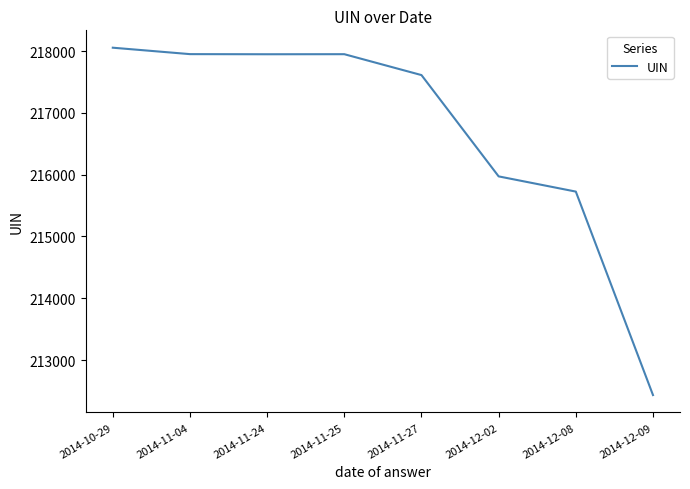

True or false: there are more than 1 points higher than both neighbors.

False